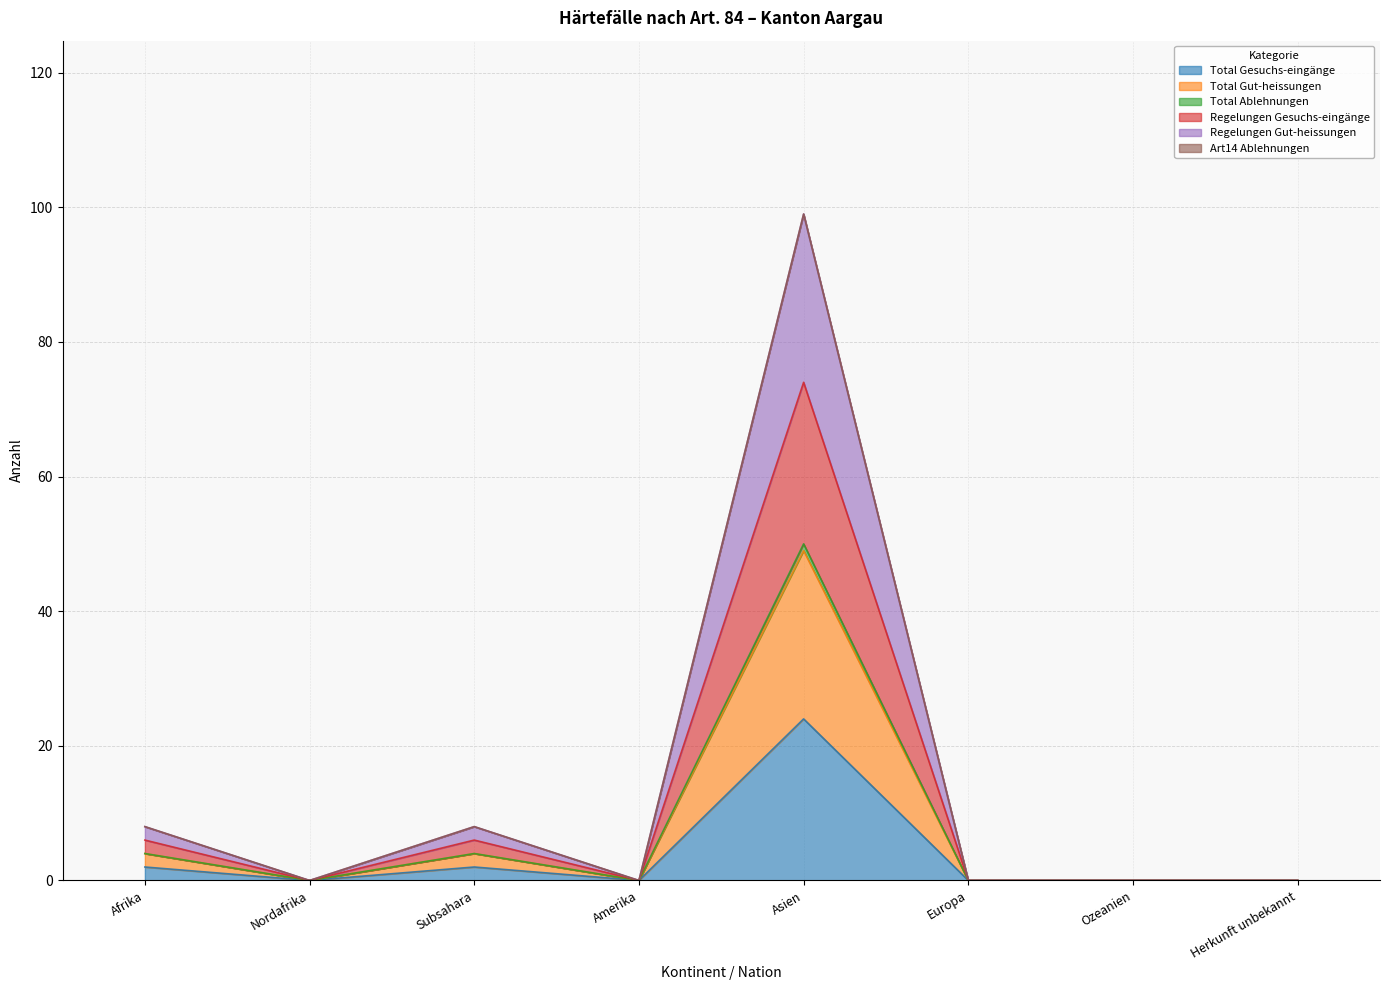

How many categories are shown in the chart?

8